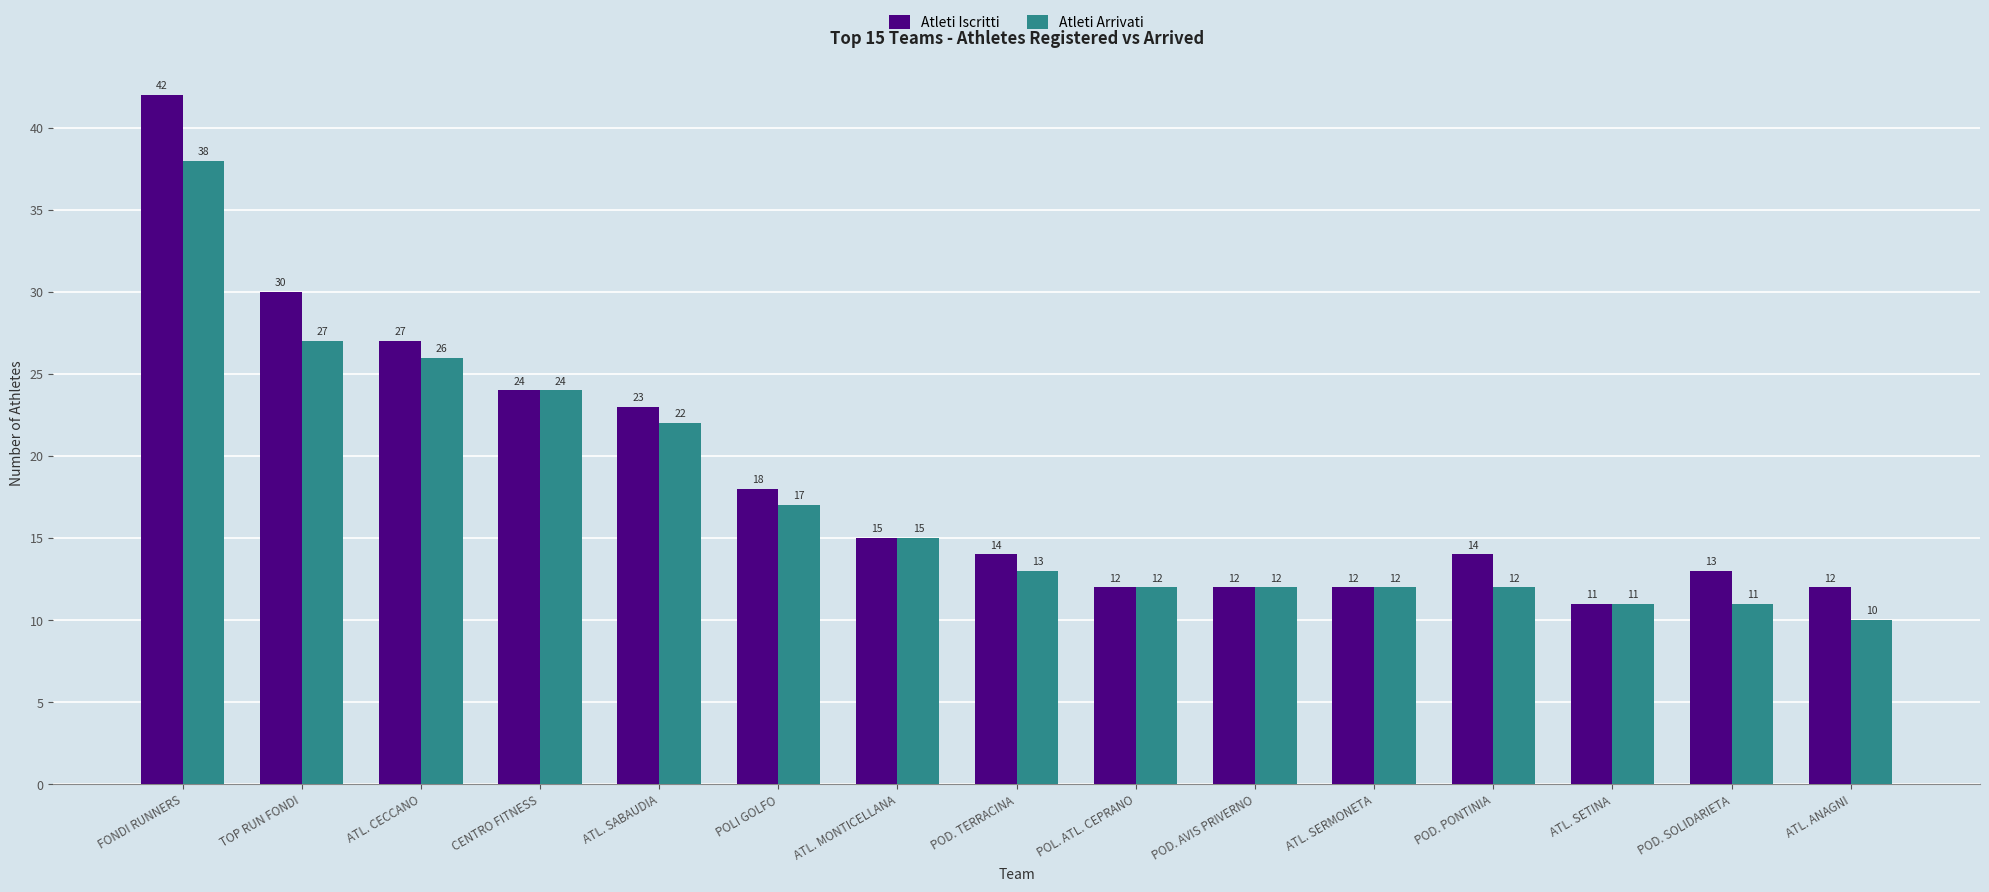

Which label corresponds to the smallest value in the chart?

ATL. ANAGNI